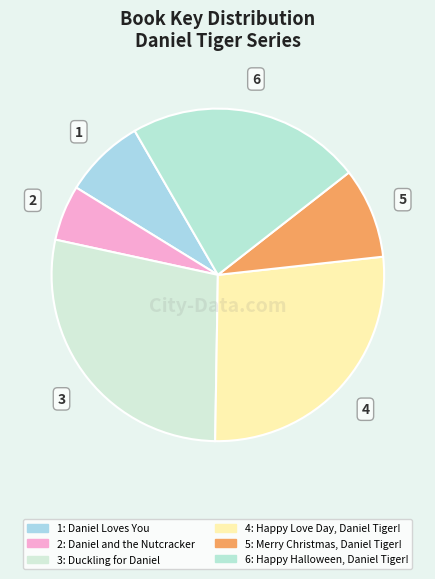

What is the largest slice in the pie chart?

Duckling for Daniel